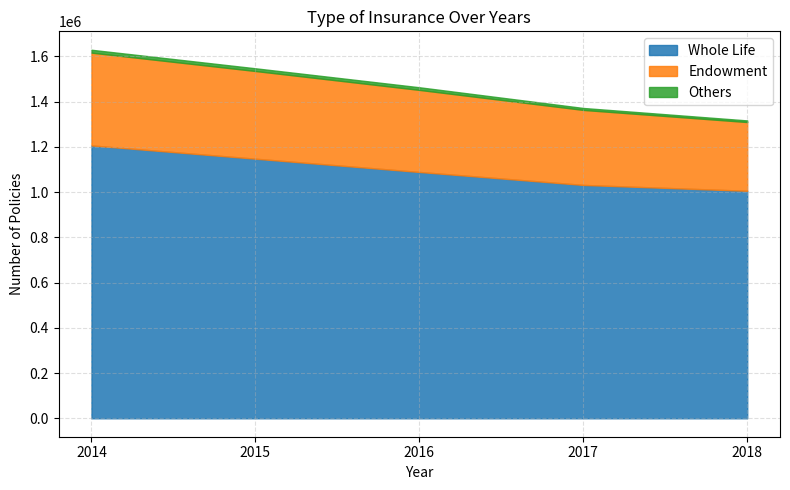

True or false: Others and Whole Life cross at least once.

False